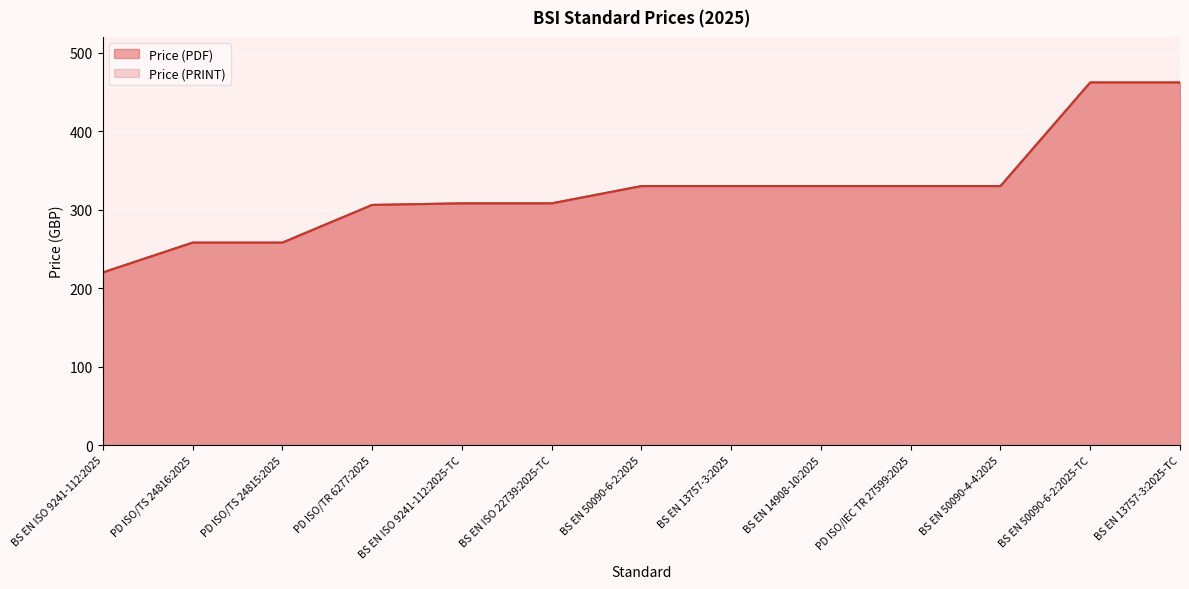

True or false: Price (PRINT) and Price (PDF) cross at least once.

False